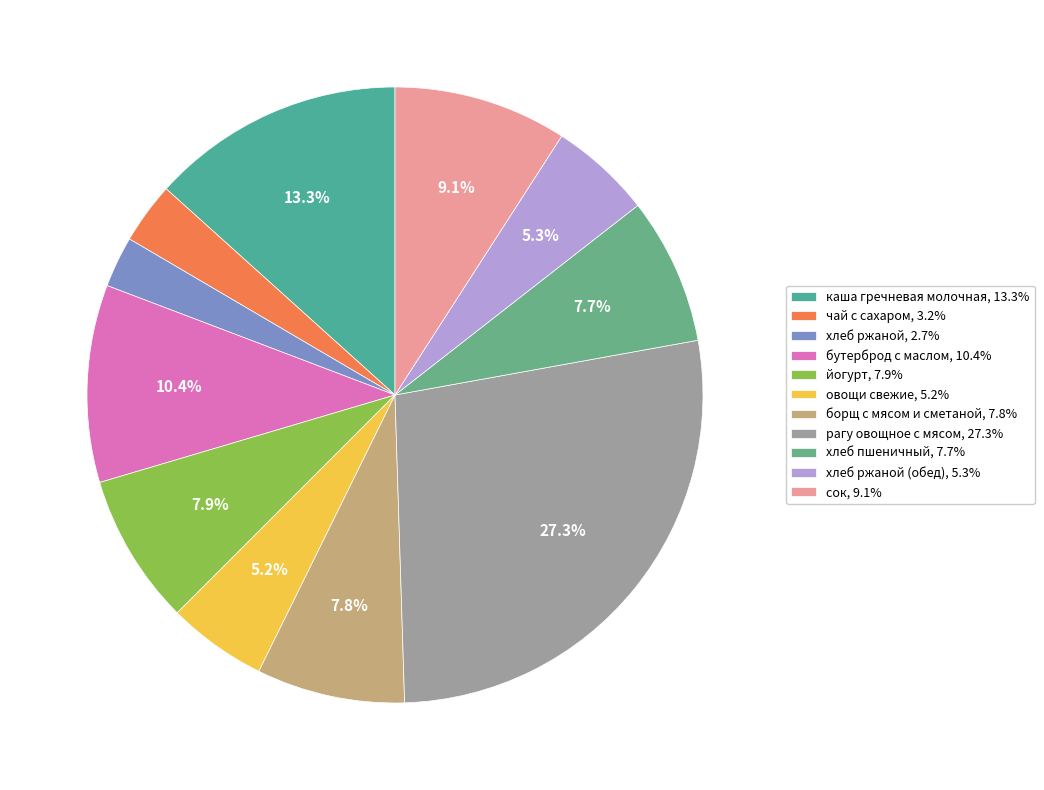

To the nearest percent, what is the difference between the largest and smallest slice percentages?

25%